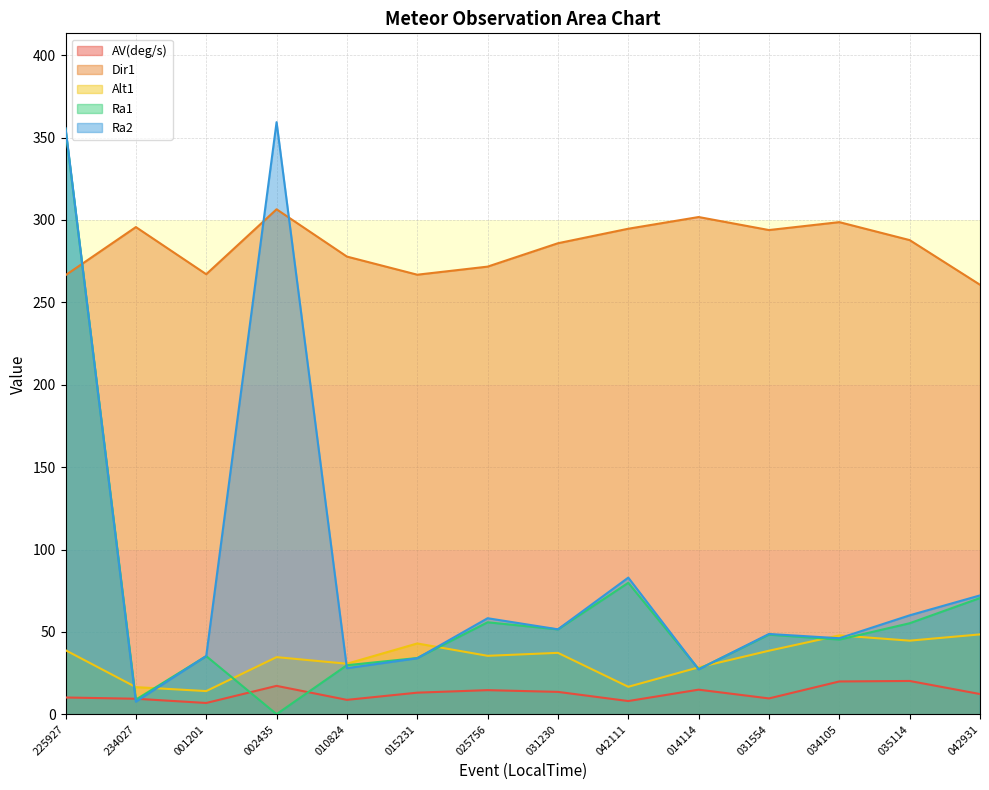

Is the value of Dir1 at 015231 greater than the value of Alt1 at 025756?

Yes